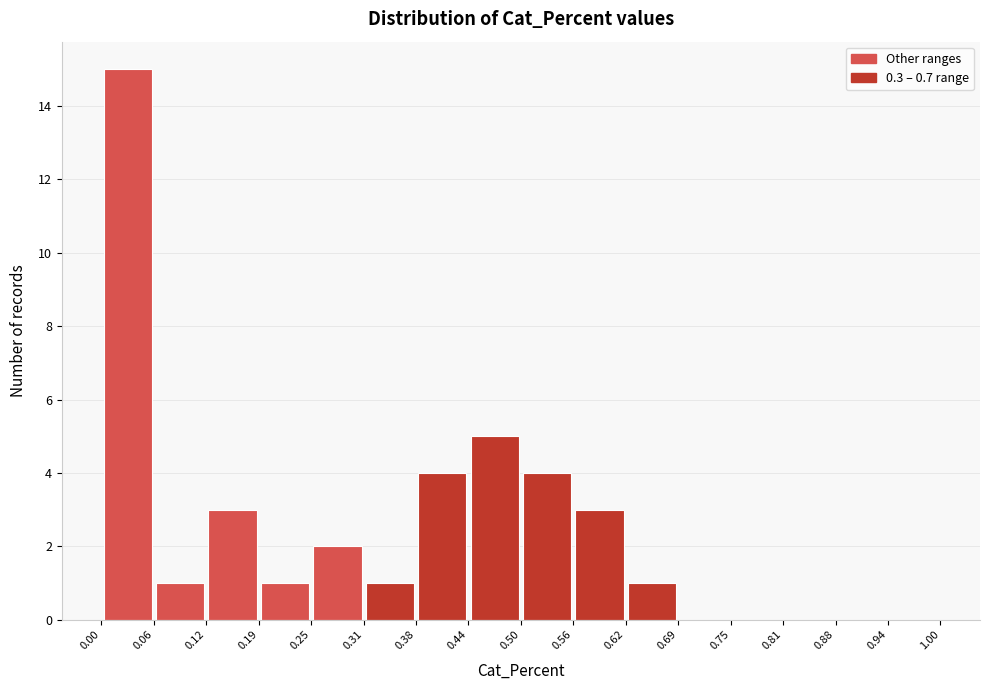

How tall is the bar that spans 0.19 to 0.25 on the x-axis? The values are not printed on the chart, so give them approximately, as read against the axis.

1